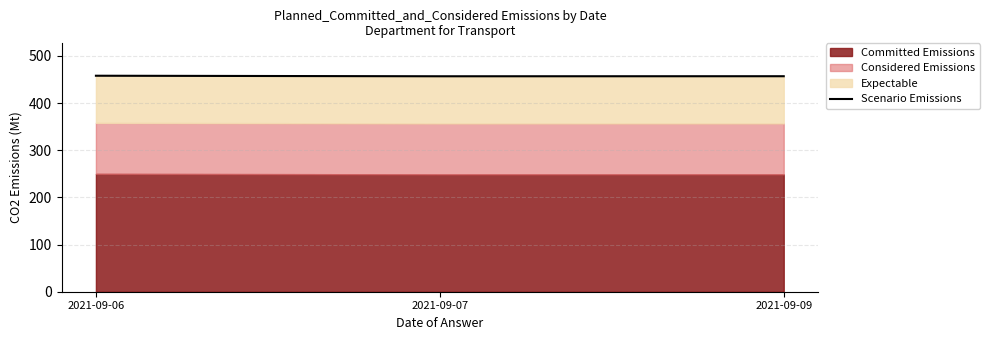

Approximately how many times larger is the value at 2021-09-09 compared to 2021-09-07?

1.0